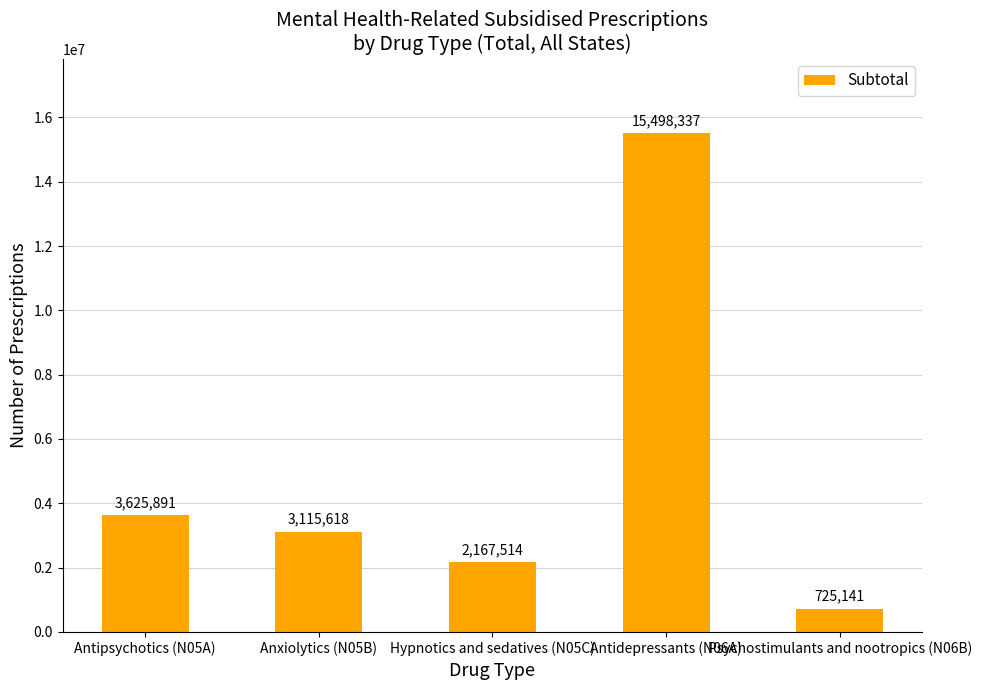

What is the change in value from Hypnotics and sedatives (N05C) to Antidepressants (N06A)?

+13330823